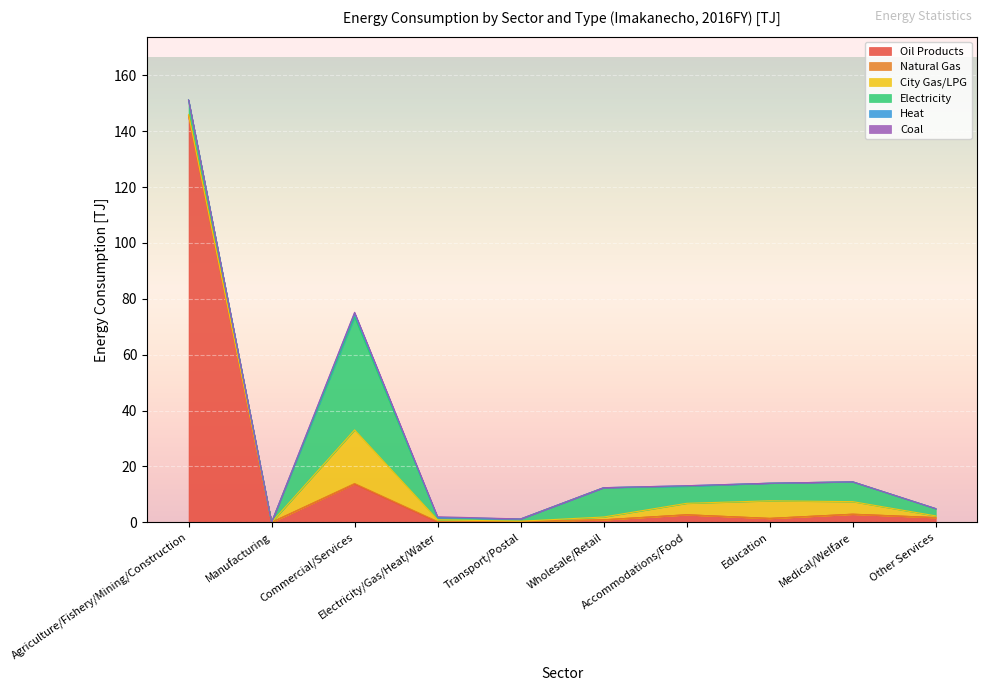

What is the label of the 2nd point from the right?

Medical/Welfare